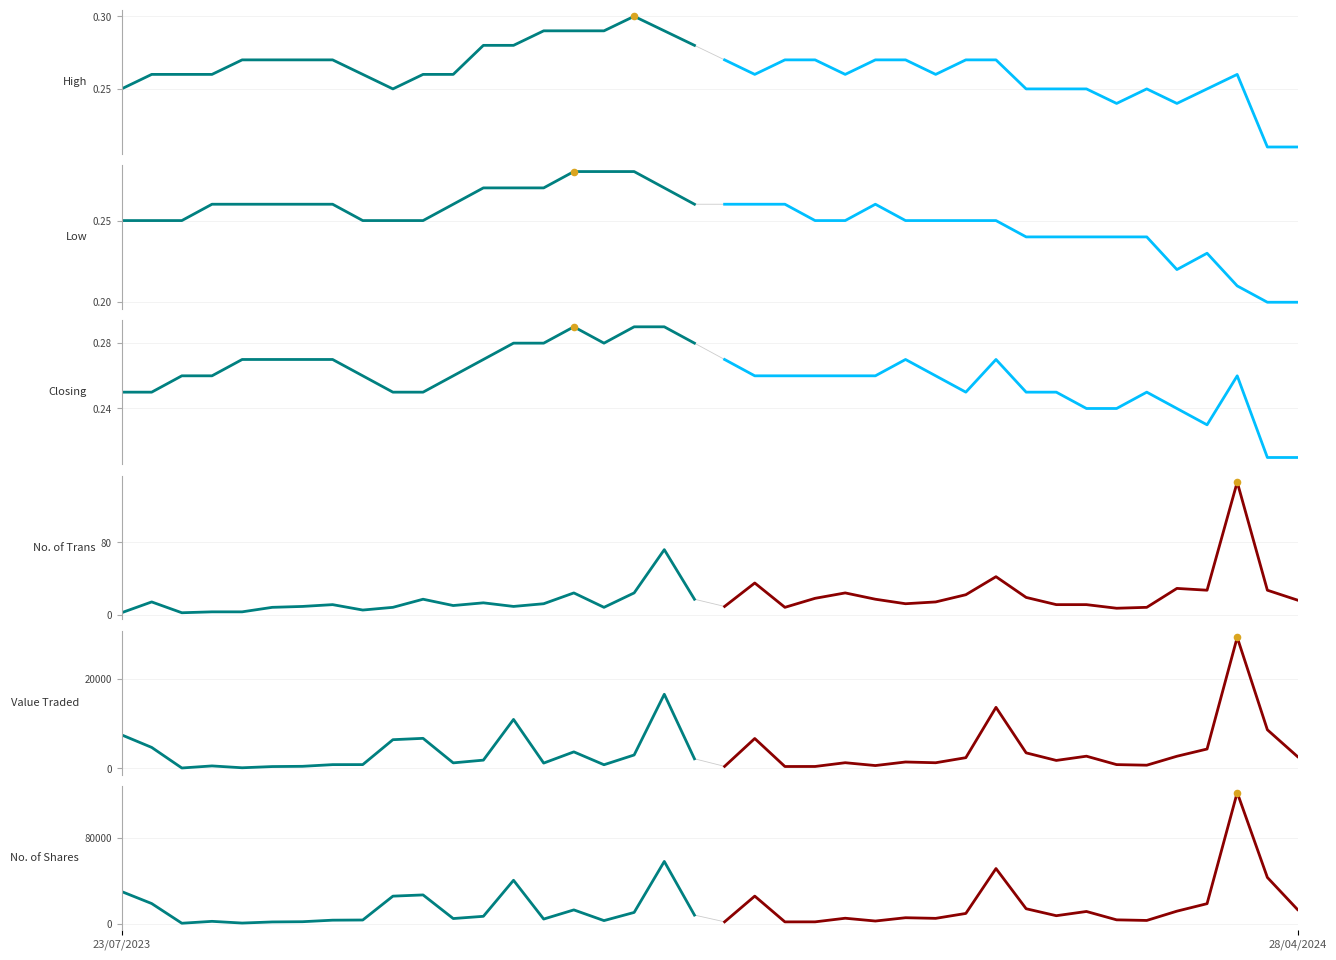

Which series contains the highest Y value?

No. of Shares